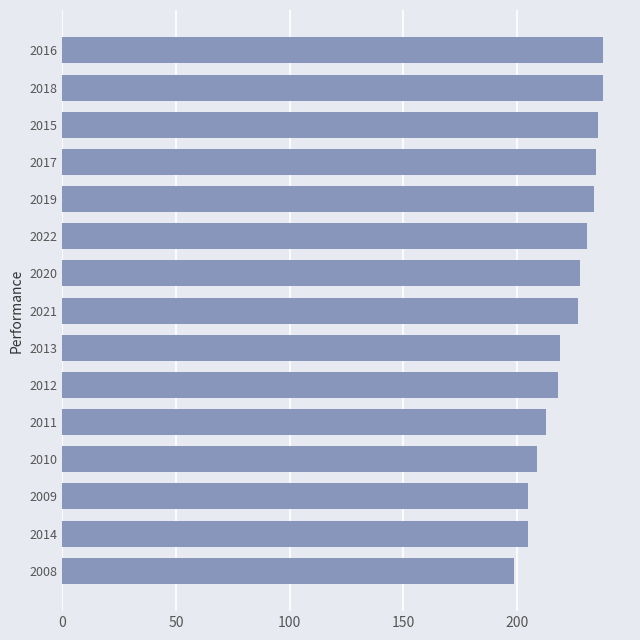

Reading bottom to top, what are all the values shown in this chart?

199	205	205	209	213	218	219	227	228	231	234	235	236	238	238